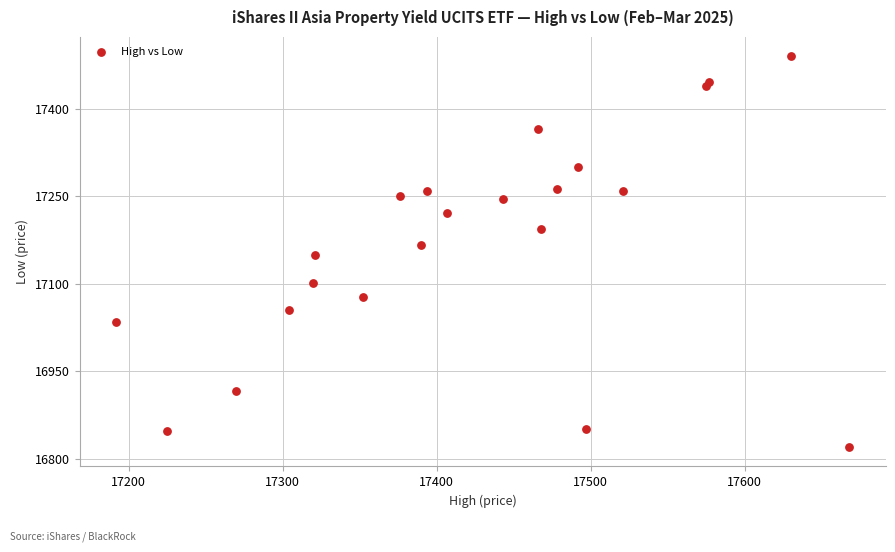

What is the range of X values (max minus min)?

476